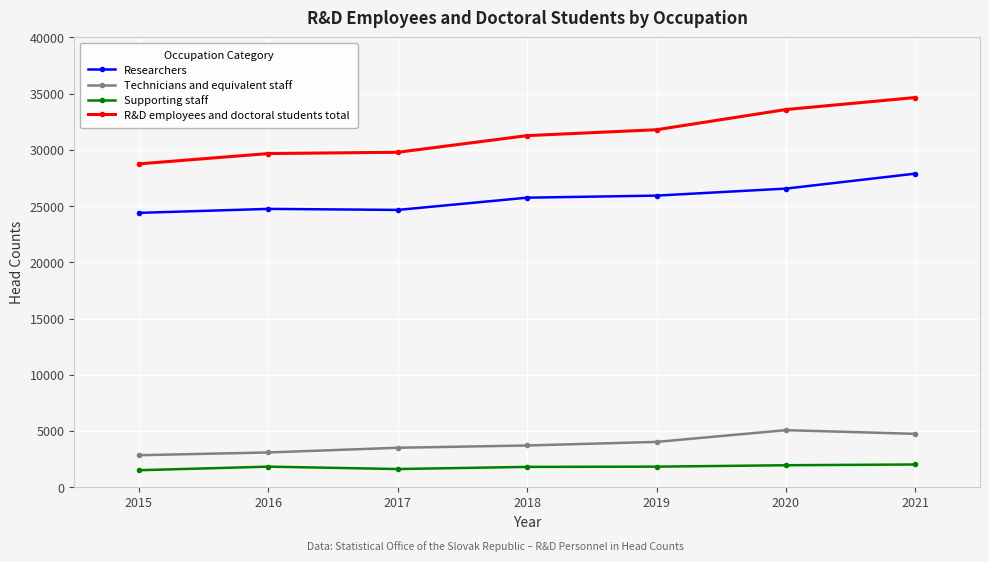

Count the number of categories in the chart.

7